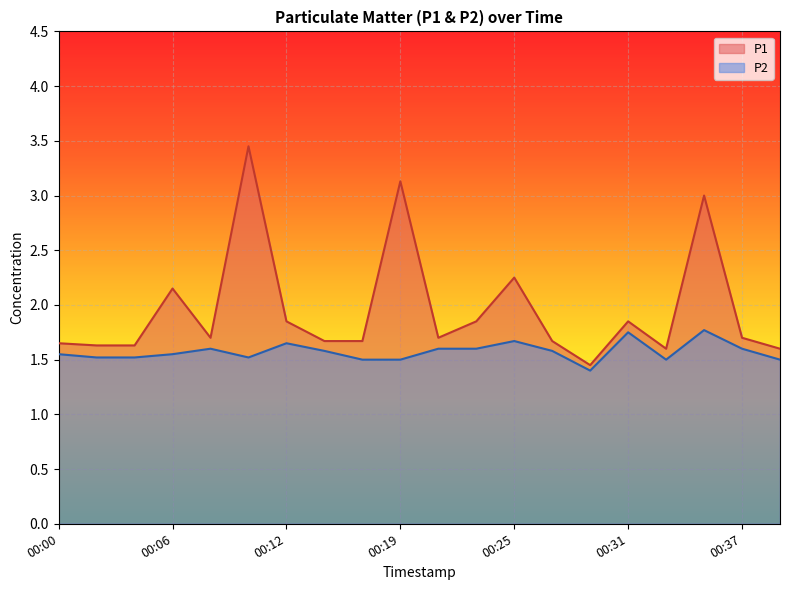

True or false: P2 and P1 intersect in this chart.

False